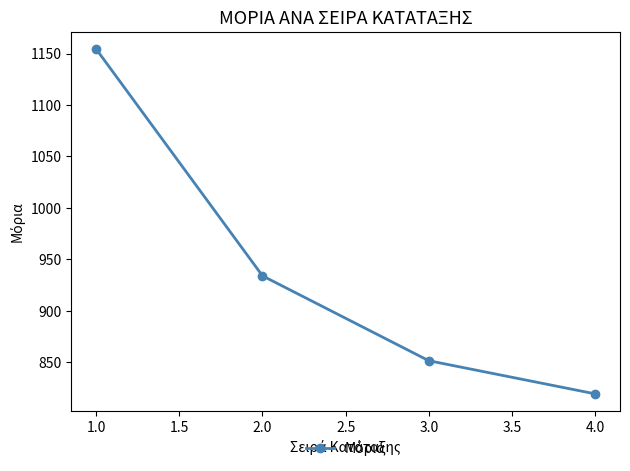

List the labels in order of value, smallest first.

4.0, 3.0, 2.0, 1.0